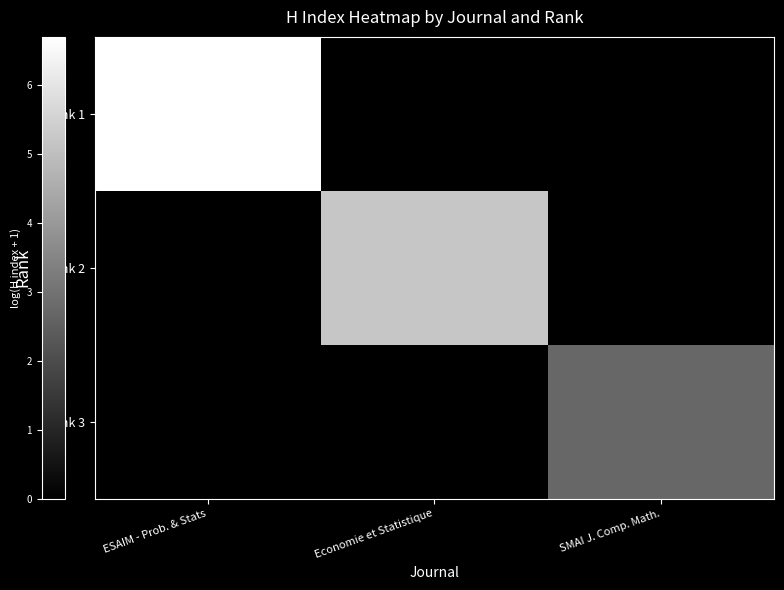

What is the spread (max minus min) of values at SMAI J. Comp. Math.?

2.7